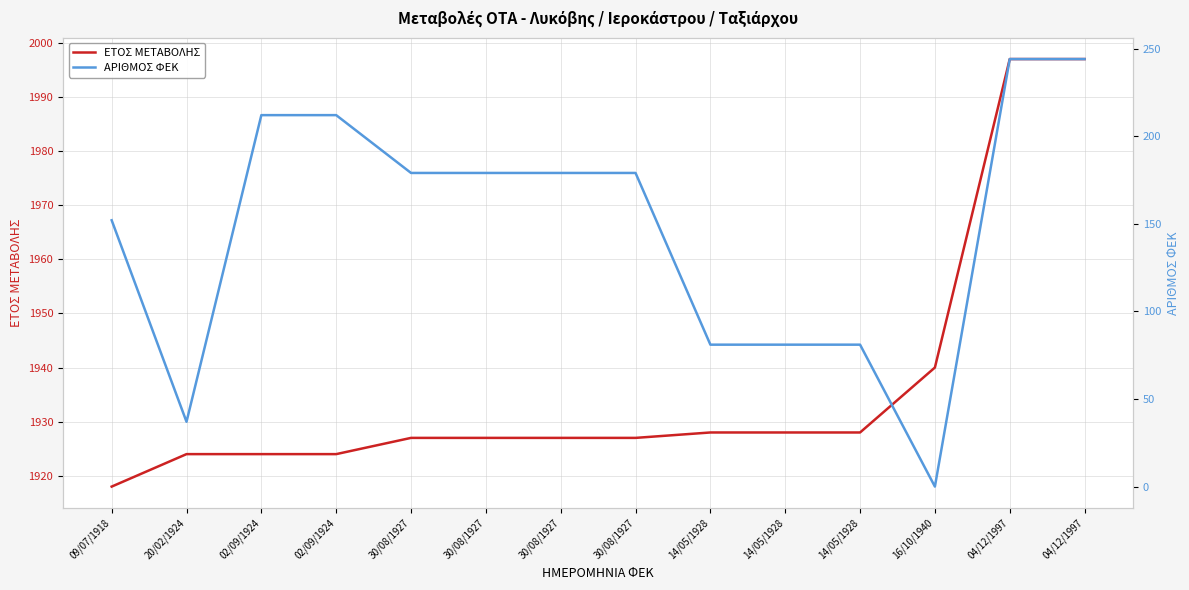

What is the sum of all ΕΤΟΣ ΜΕΤΑΒΟΛΗΣ values?

27116